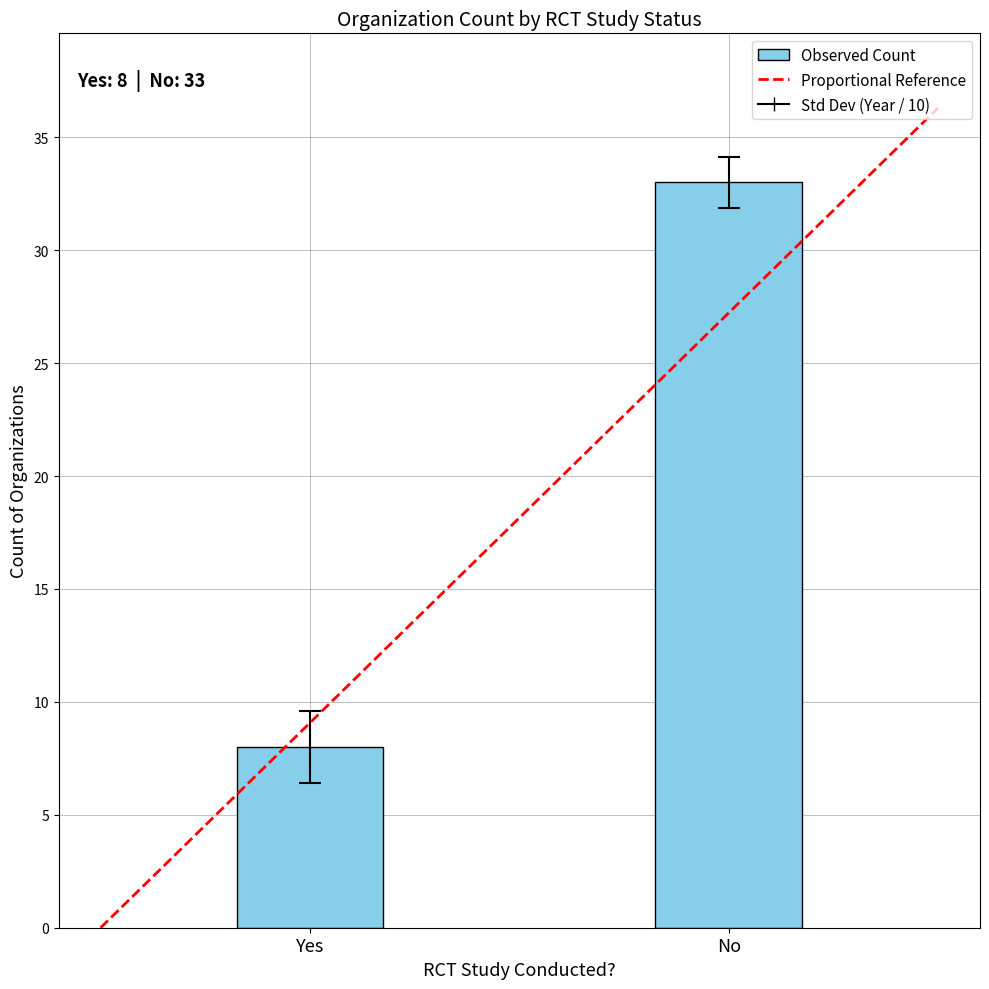

What is the sum of the values at Yes and No?

41